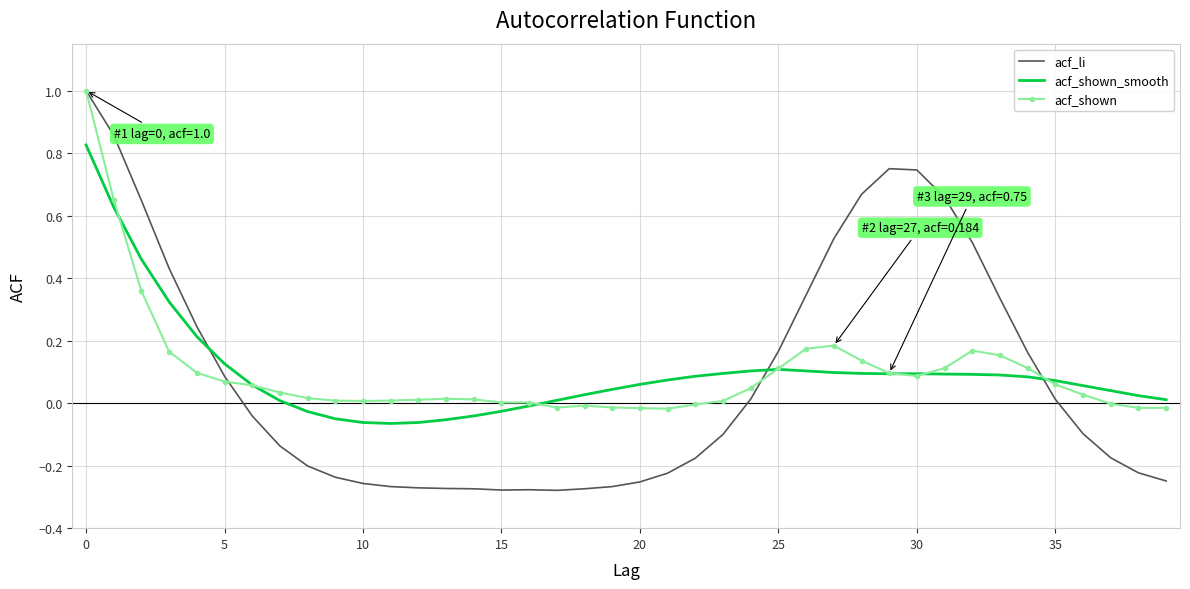

Which series has the widest spread of values?

acf_li